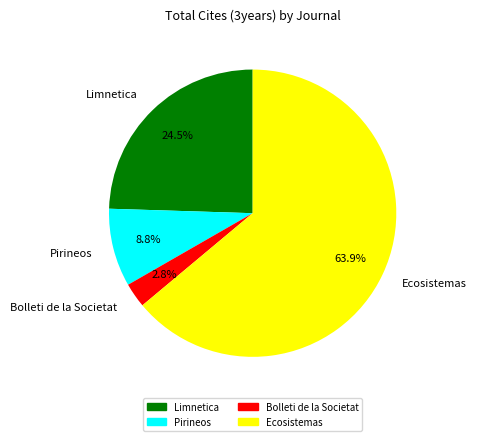

What is the majority slice?

Ecosistemas